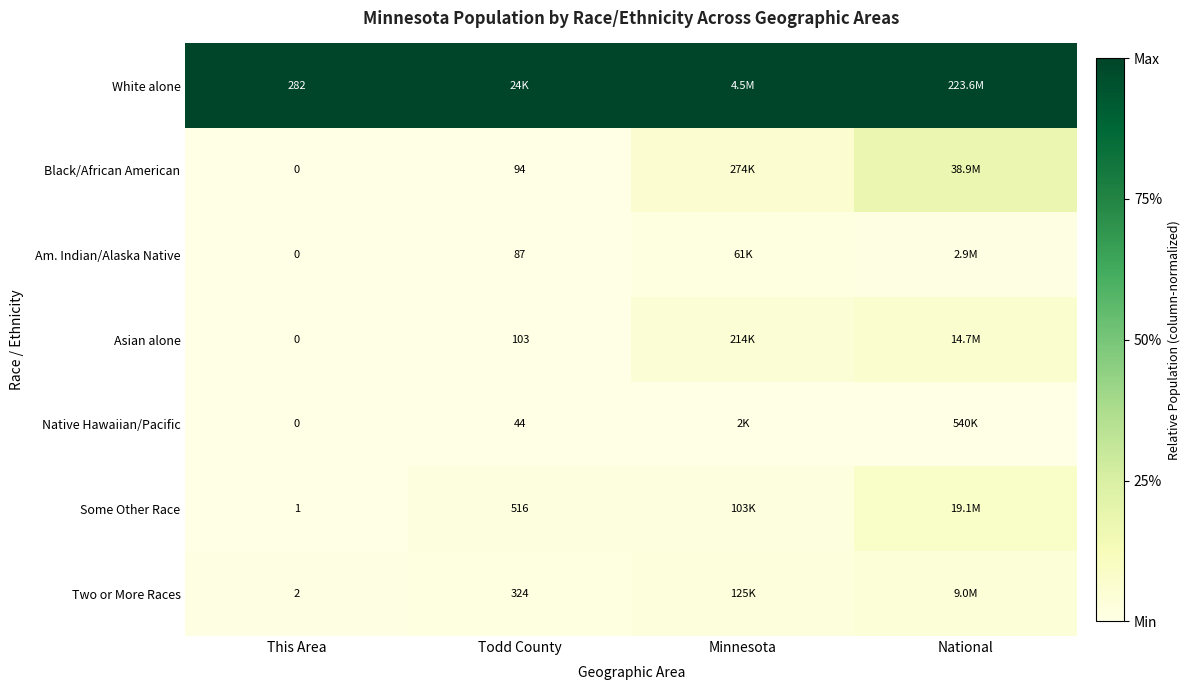

Which category has the lowest value in the Two or More Races series?

This Area